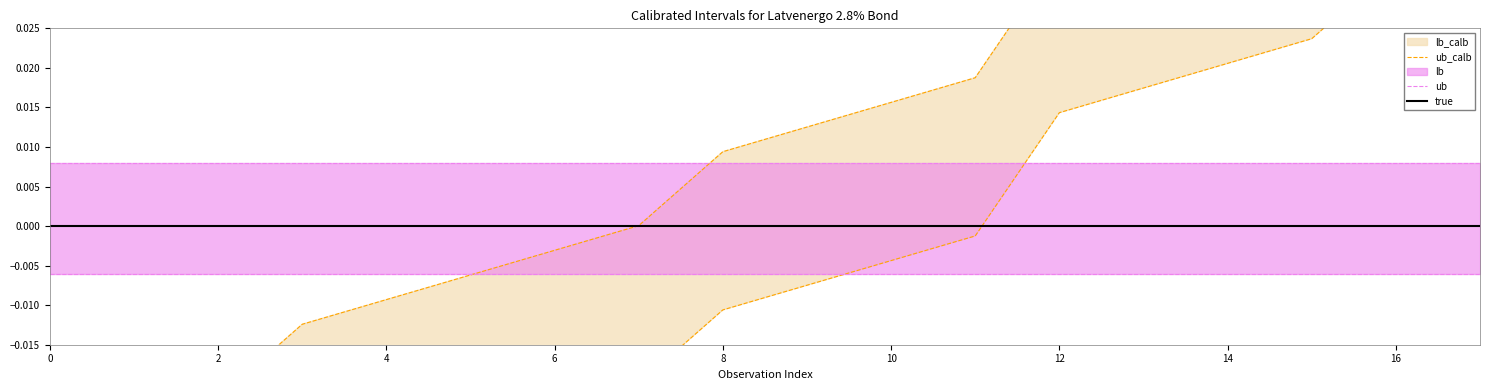

True or false: ub has more than 2 points higher than both neighbors.

False